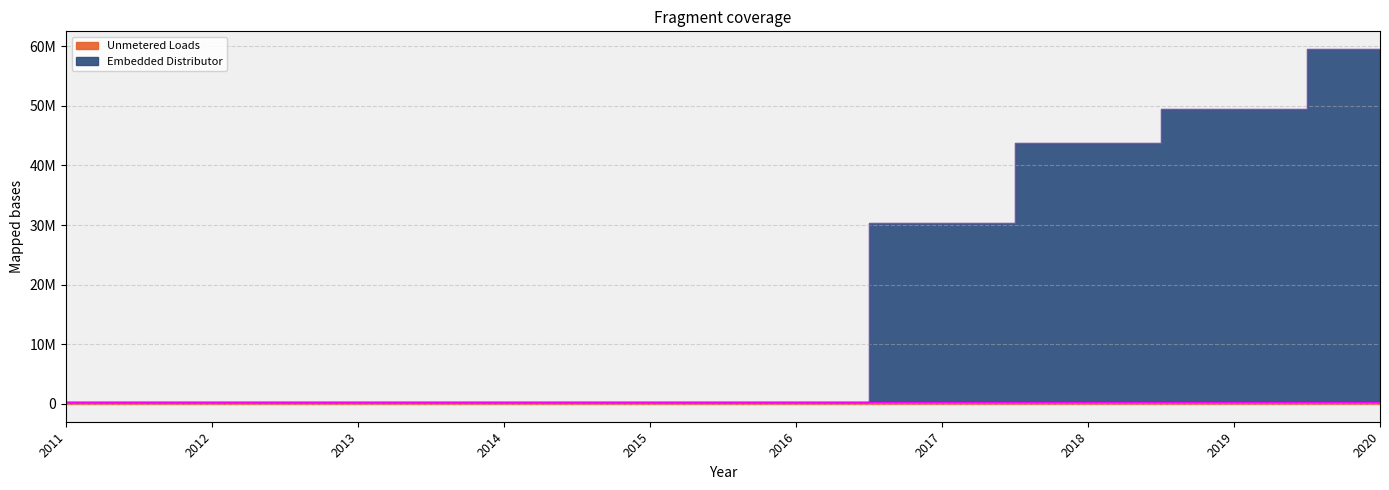

What is the value of the Unmetered Loads point at the 6th from the left?

344840.5